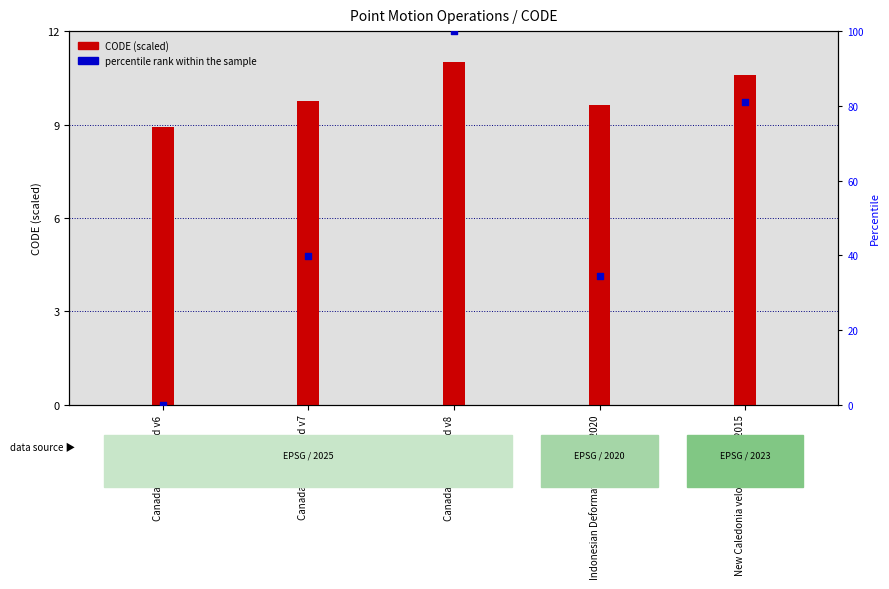

Which series contains the highest Y value?

percentile rank within the sample